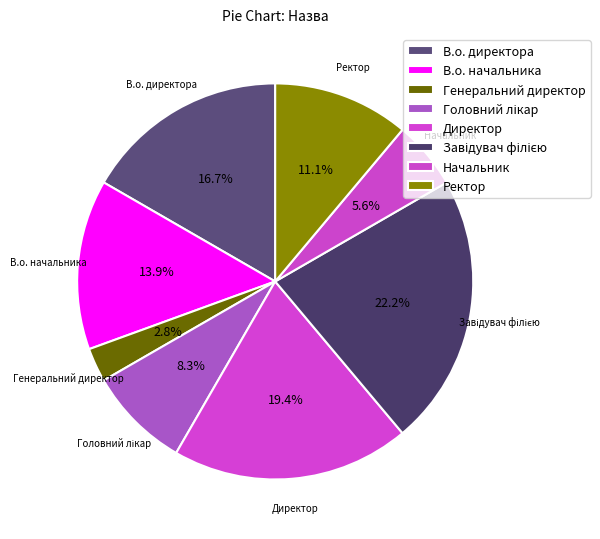

True or false: В.о. директора accounts for 17% of the total.

True